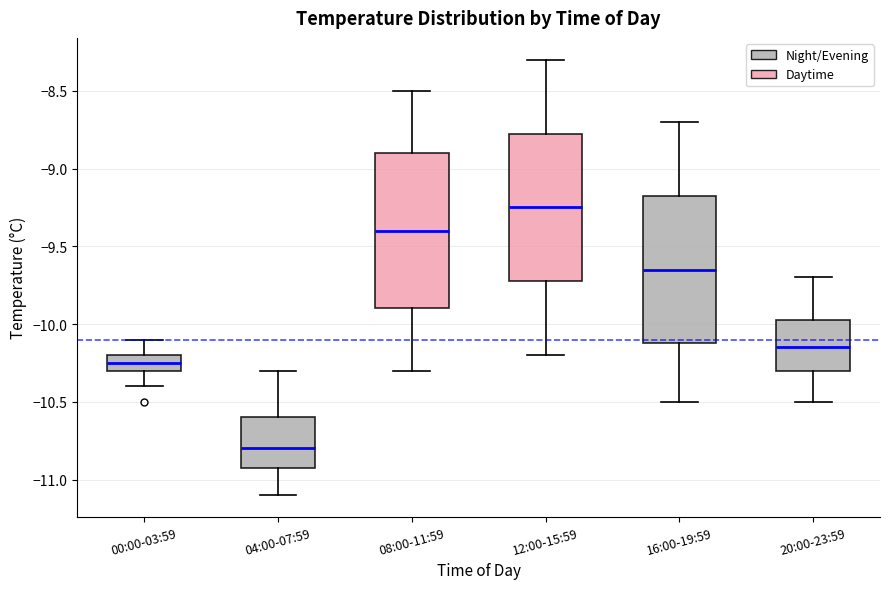

Reading left to right, read every box against the y-axis: the position of its median line, the range the box covers, and the ends of its whiskers. The values are not printed on the chart, so give them approximately, as read against the axis.

00:00-03:59: median -10.25, box -10.30 to -10.20, whiskers -10.40 to -10.10
04:00-07:59: median -10.80, box -10.90 to -10.60, whiskers -11.10 to -10.30
08:00-11:59: median -9.40, box -9.90 to -8.90, whiskers -10.30 to -8.50
12:00-15:59: median -9.25, box -9.70 to -8.75, whiskers -10.20 to -8.30
16:00-19:59: median -9.65, box -10.10 to -9.15, whiskers -10.50 to -8.70
20:00-23:59: median -10.15, box -10.30 to -9.95, whiskers -10.50 to -9.70